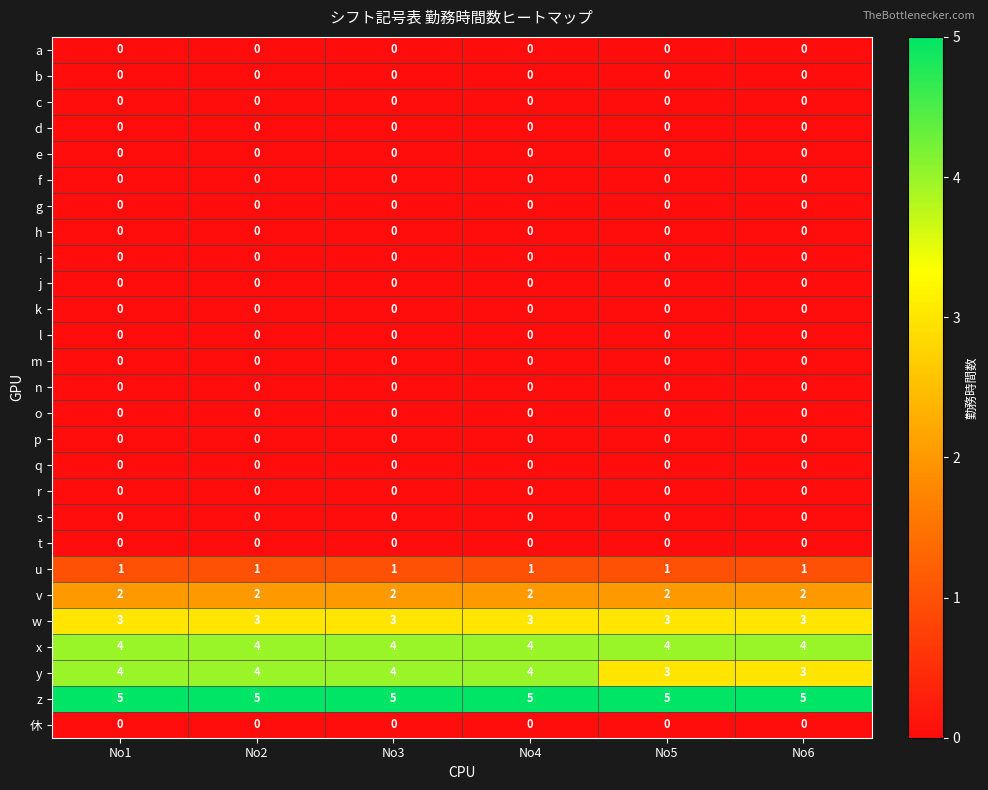

What is the maximum value shown in the chart?

5